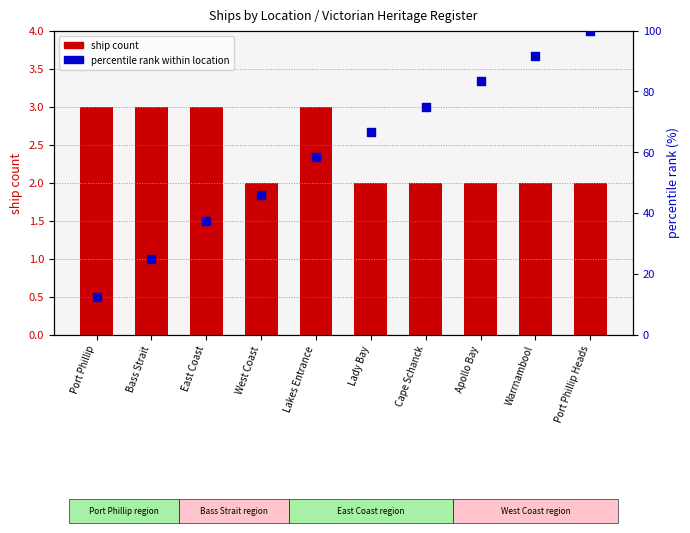

Which series has the widest spread of Y values?

percentile rank